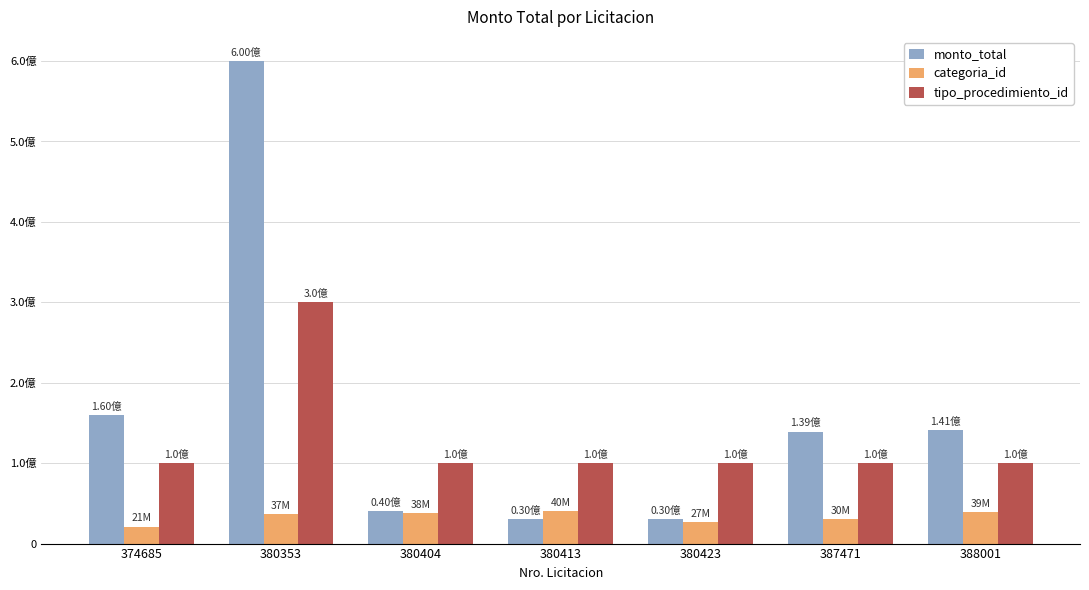

Is the value of categoria_id at 380423 greater than the value of monto_total at 380423?

No